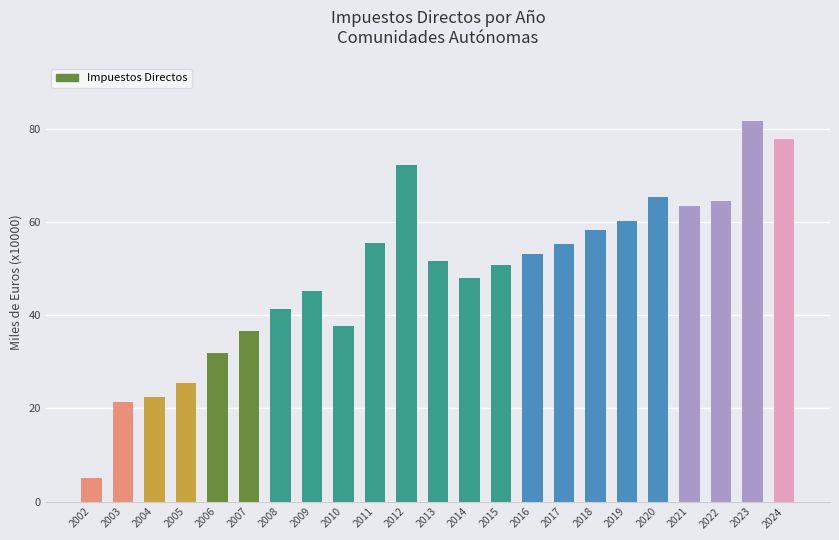

The chart shows a value of 27.8 at 2022. True or false?

False